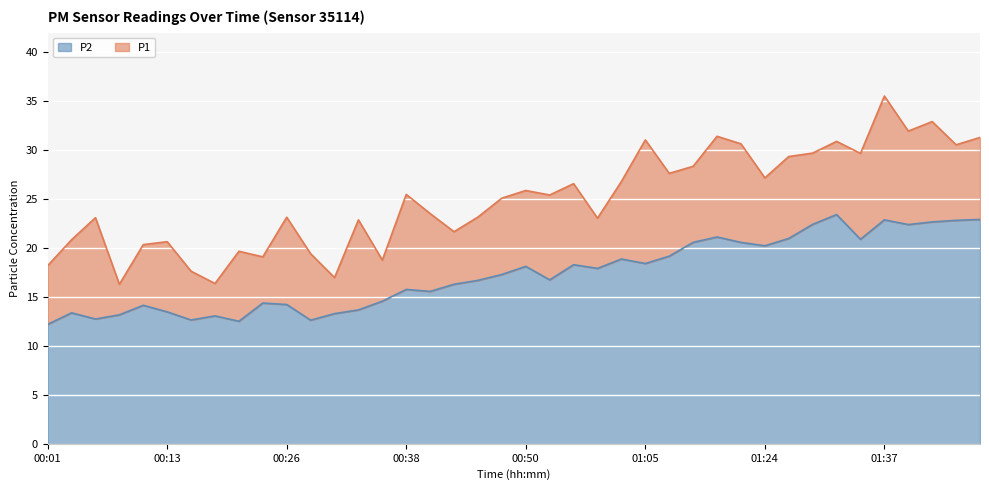

True or false: P2 and P1 cross at least once.

False